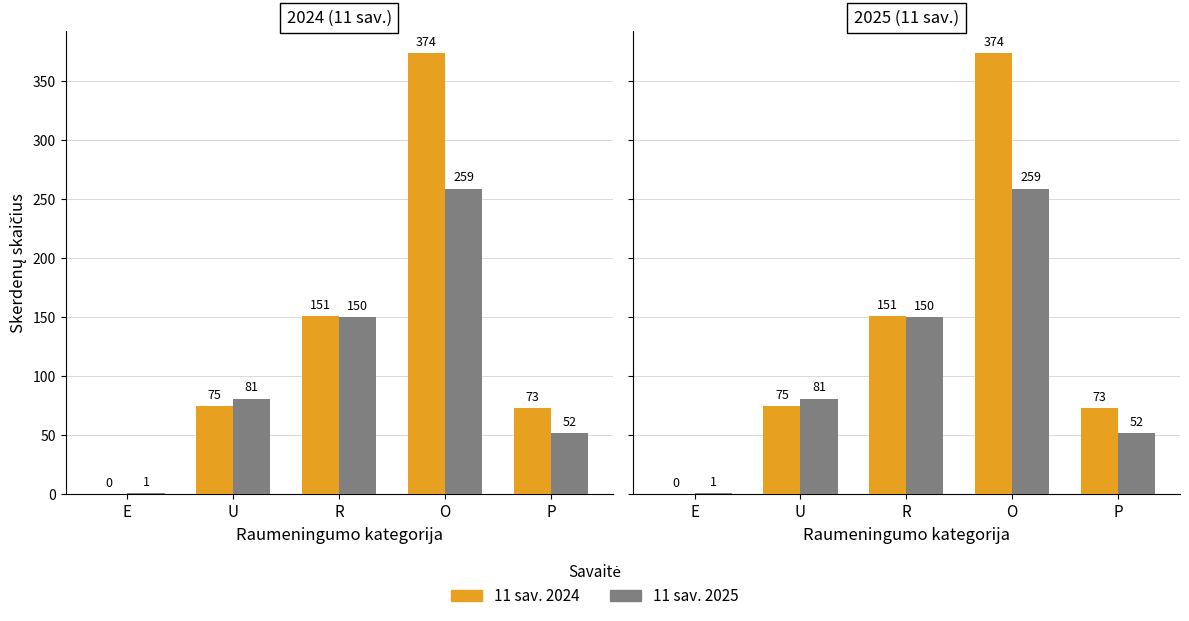

Which category has the highest value in the 11 sav. 2025 series?

O